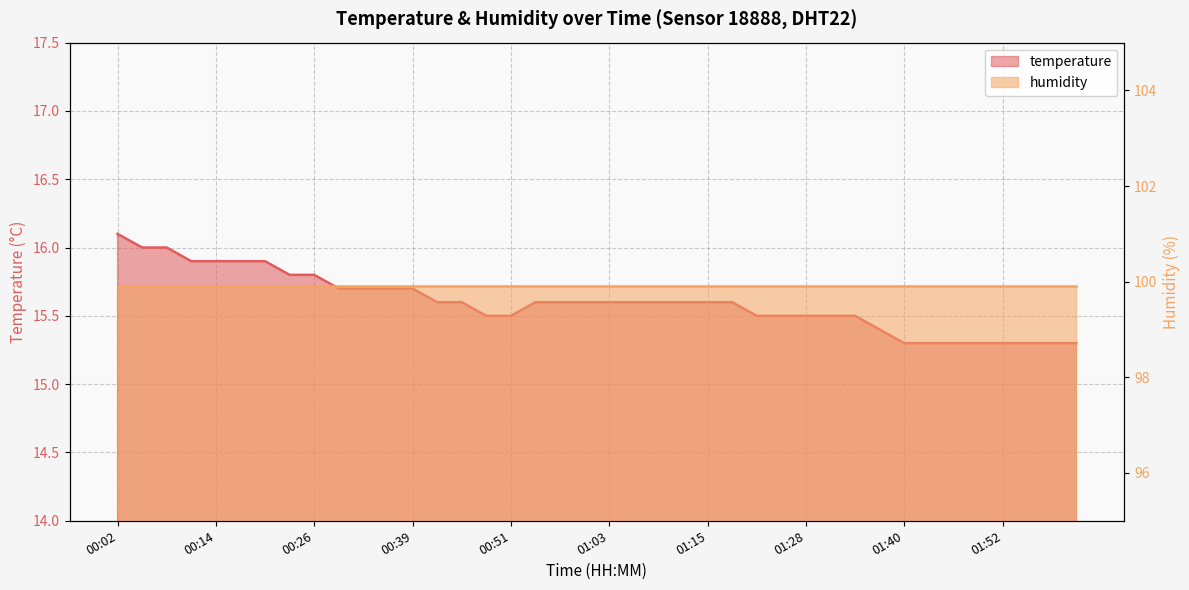

Between 01:58 and 00:08, which is larger?

00:08